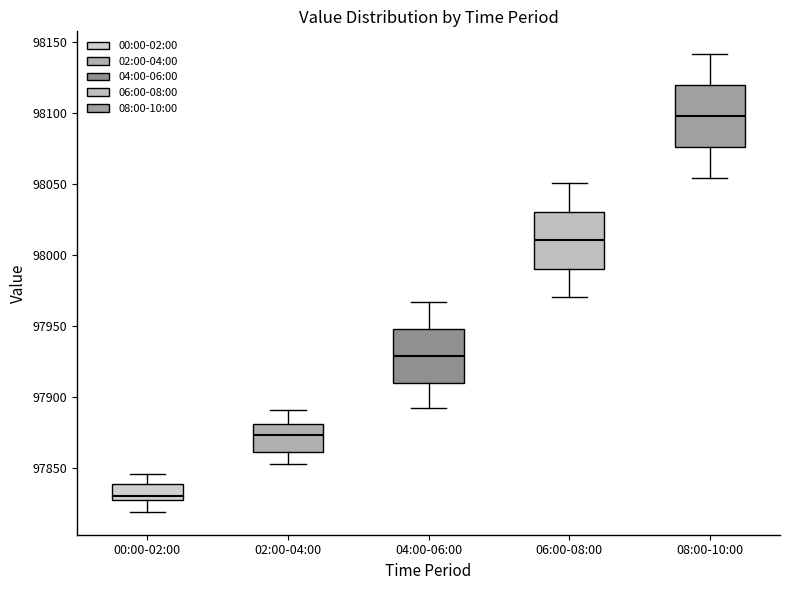

Where is the lower edge of the box for 04:00-06:00 on the y-axis? The values are not printed on the chart, so give them approximately, as read against the axis.

97910